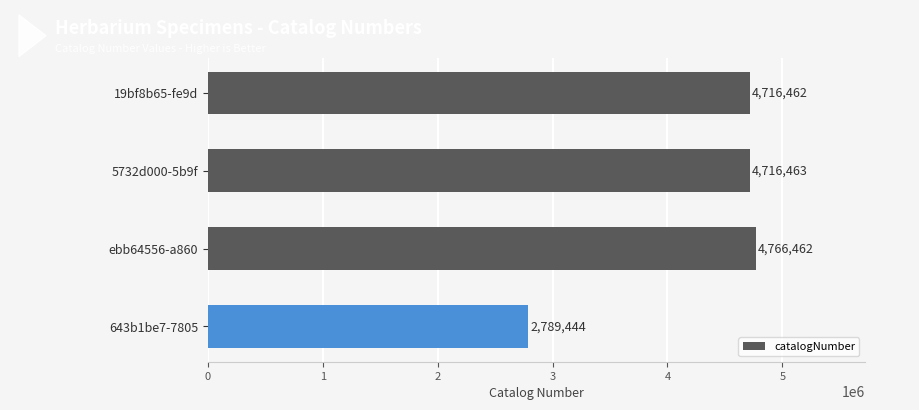

Which has a higher value, 5732d000-5b9f or 19bf8b65-fe9d?

5732d000-5b9f